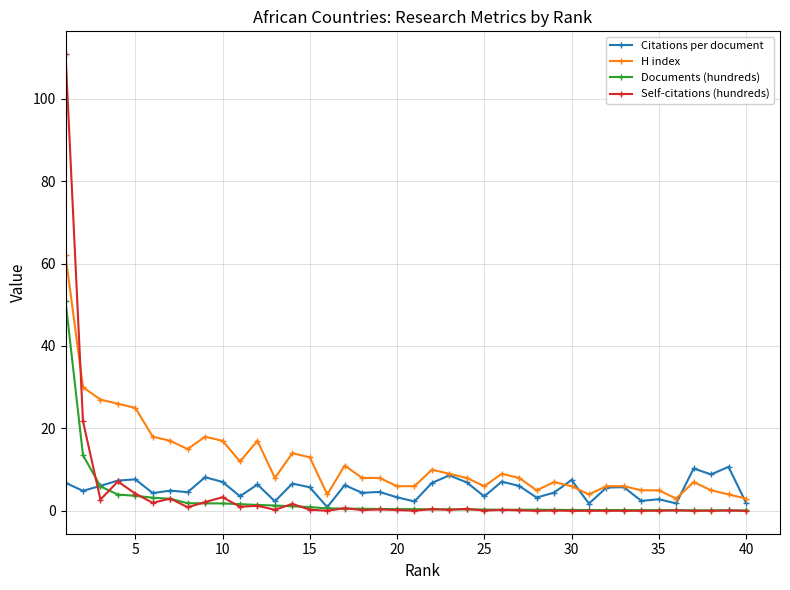

What is the maximum value shown in the chart?

110.8